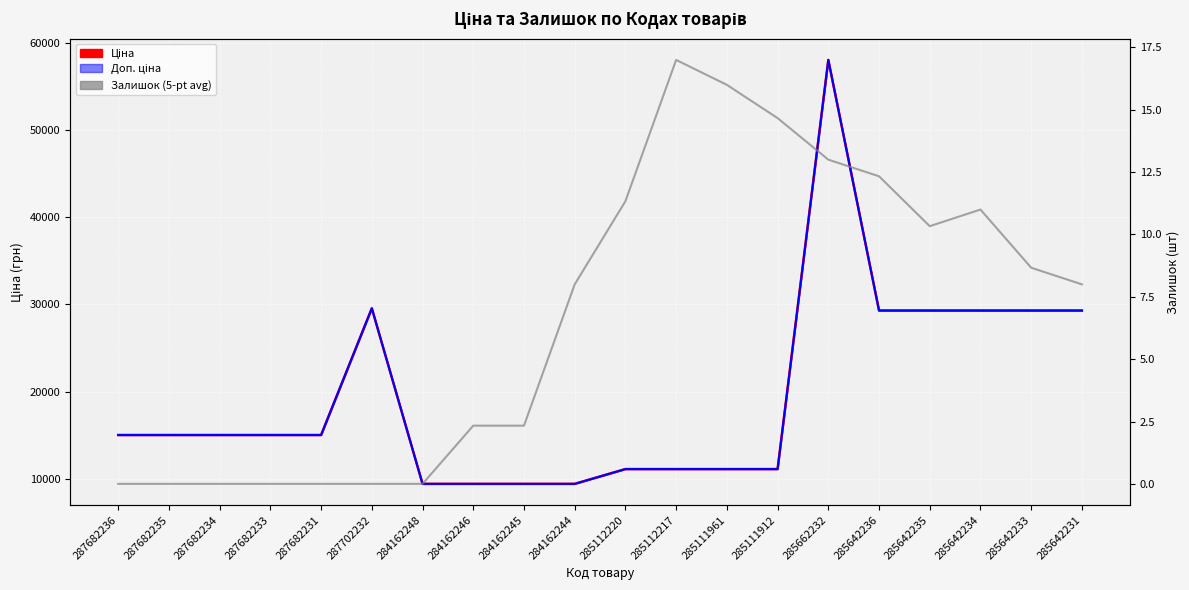

Which series changed the most between 287682236 and 285111961?

Ціна